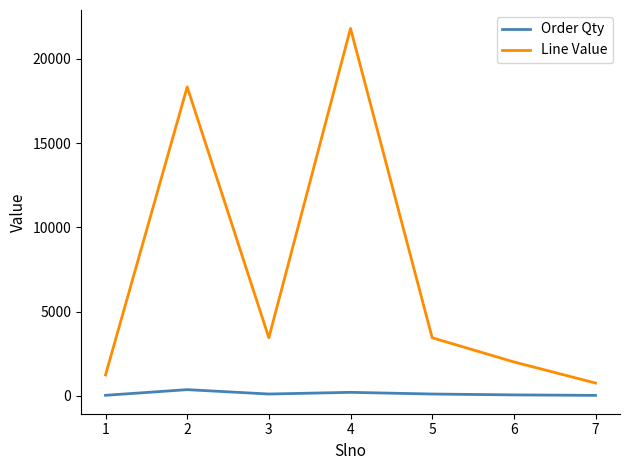

Rank the series by their maximum value, from lowest to highest.

Order Qty, Line Value